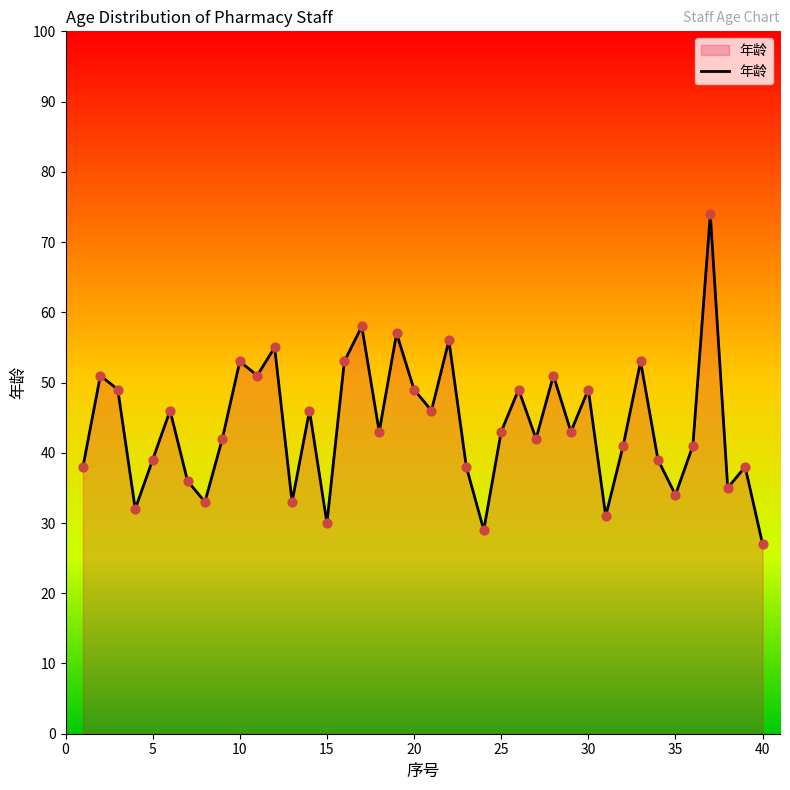

What is the greatest value displayed?

74